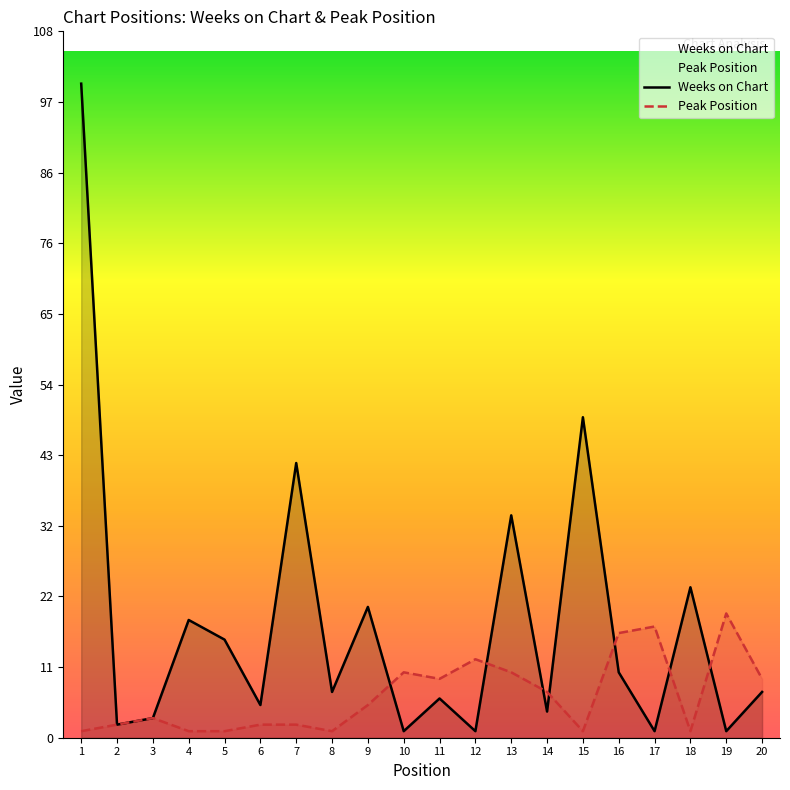

How many series are shown in this chart?

2